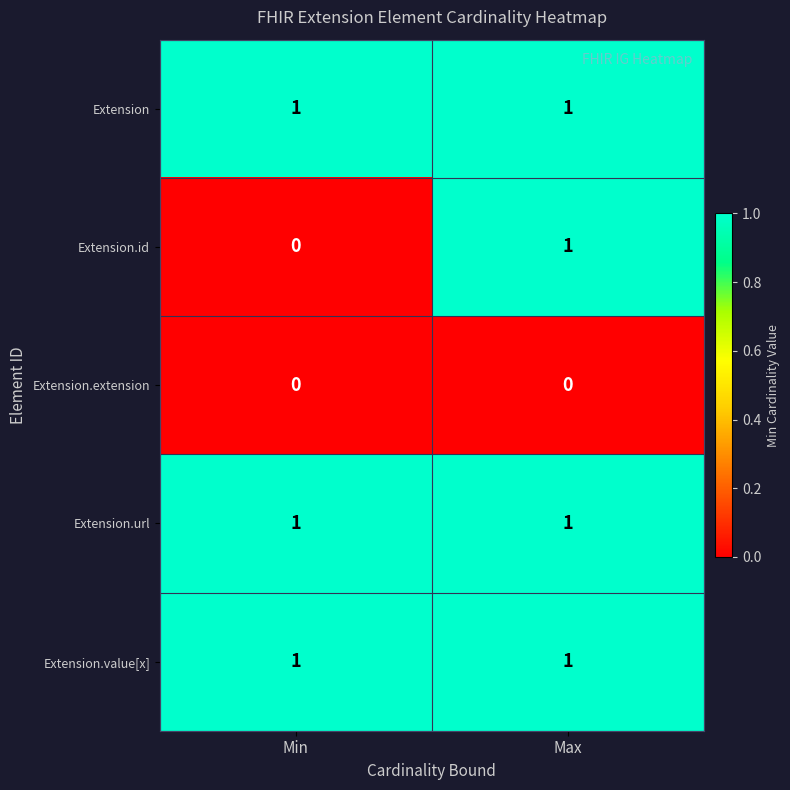

Which series has the widest spread of values?

Extension.id